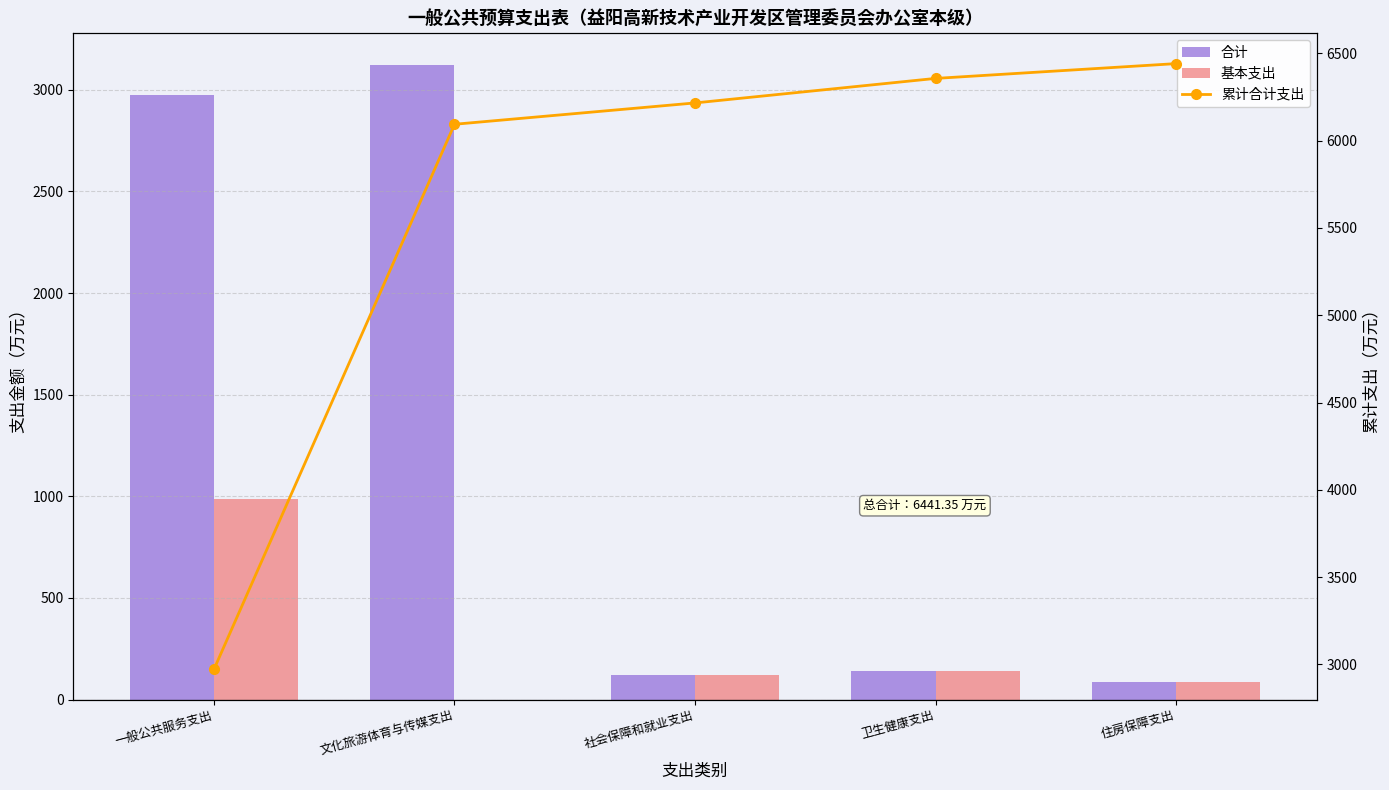

What is the label of the 5th bar from the left?

住房保障支出